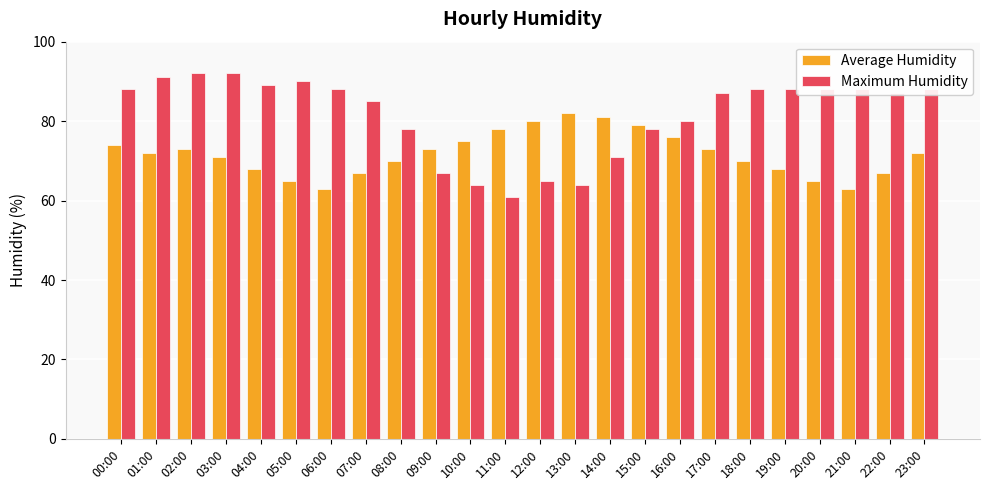

What is the maximum value shown in the chart?

92